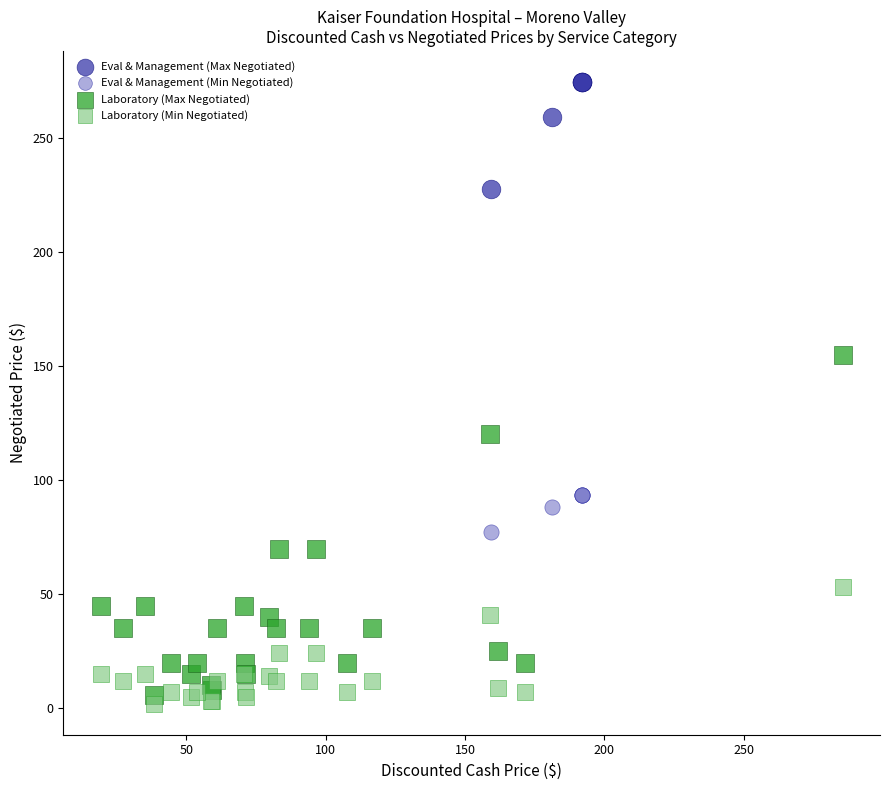

Which series reaches the minimum Y coordinate?

Laboratory (Min Negotiated)